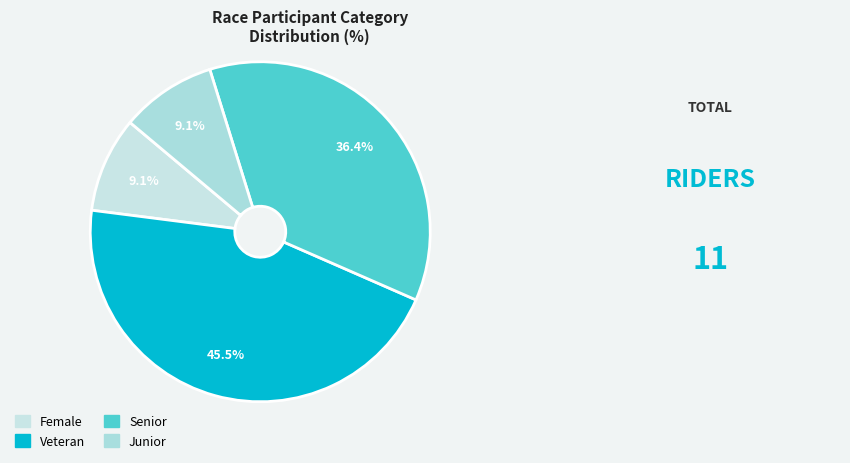

What is the total percentage of Veteran and Female?

54.5%